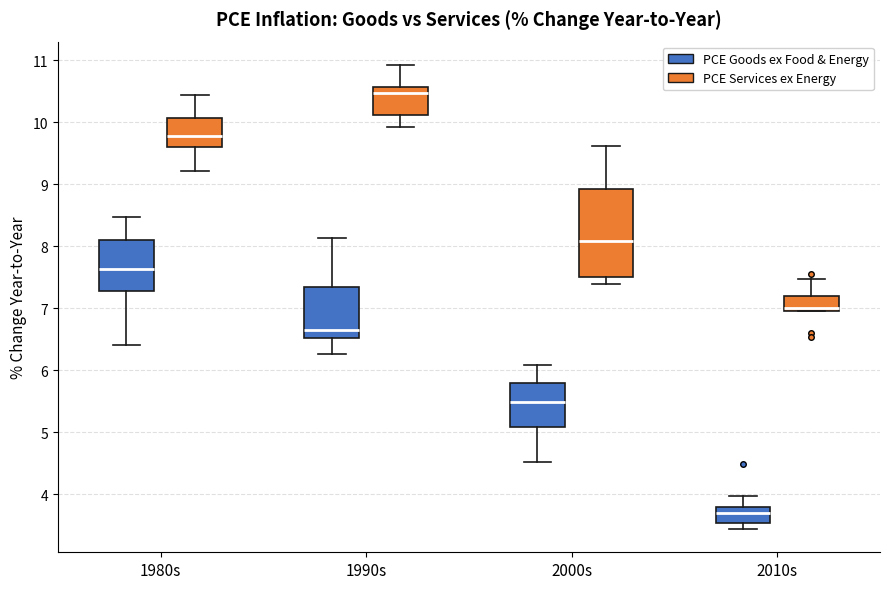

Which box is the tallest, from its lower edge to its upper edge?

2000s (PCE Services ex Energy)